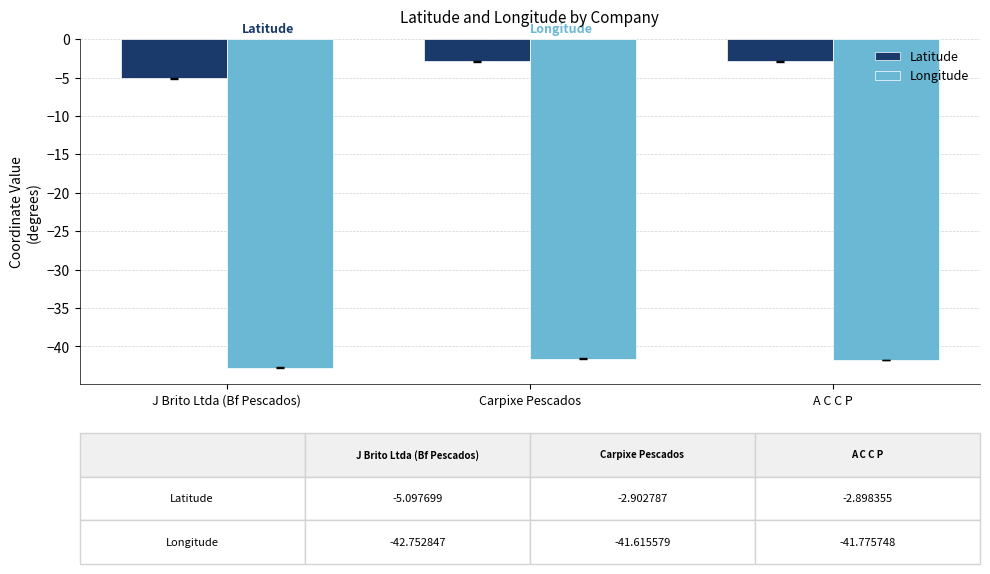

Is it true that Latitude equals -2.9 at Carpixe Pescados?

True